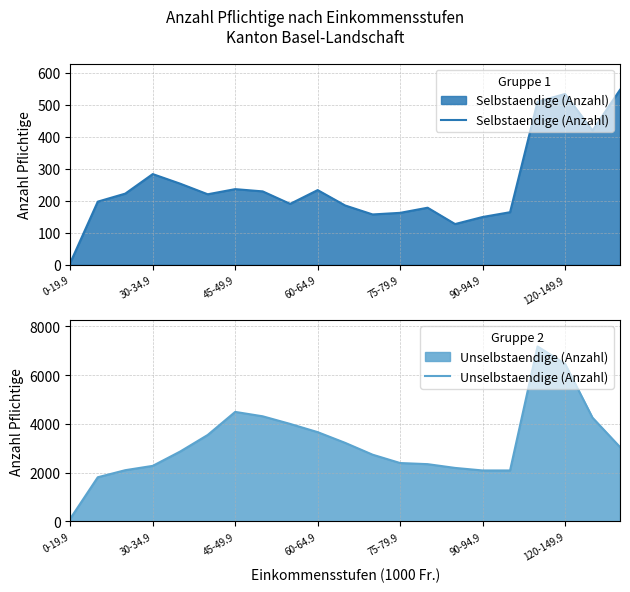

What position from the left is 20?

21